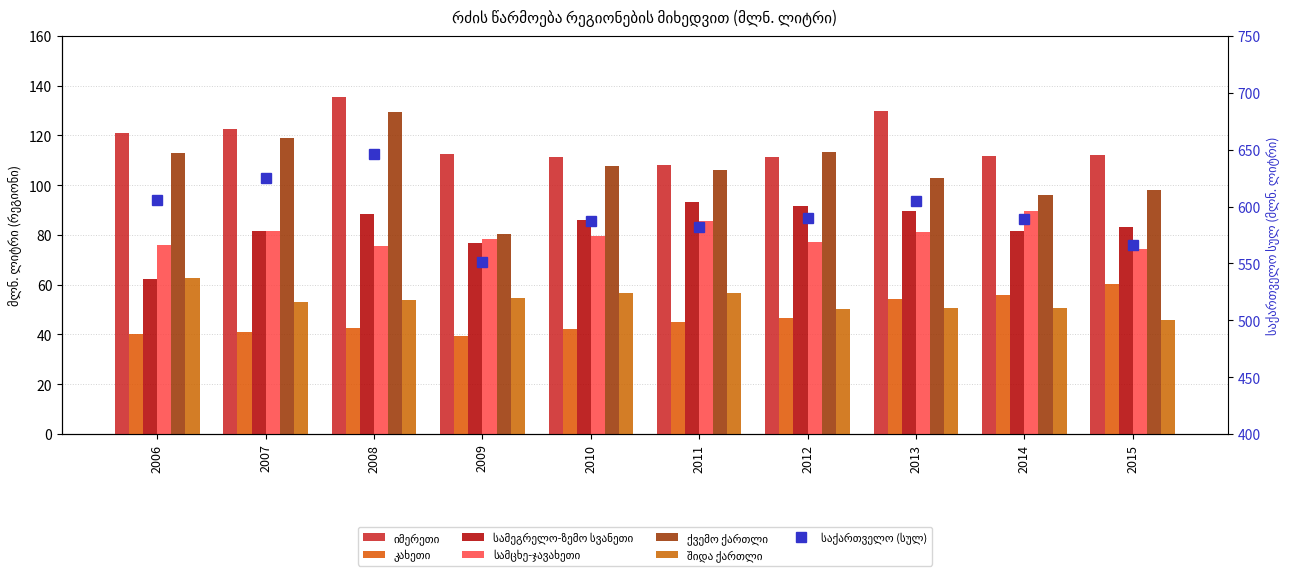

What is the total value across all series at 2009?

441.8